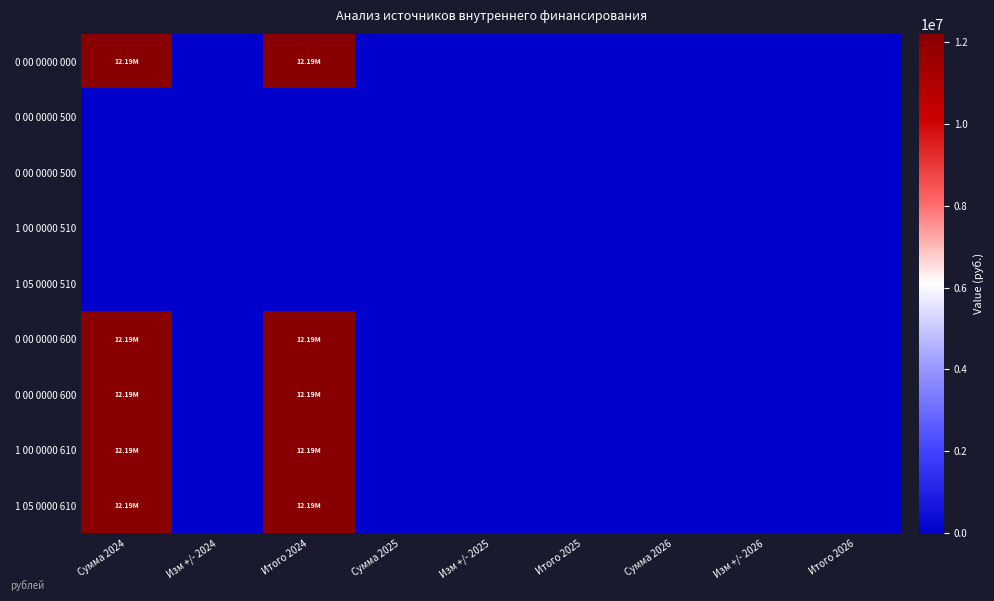

At which category does the chart reach its minimum across all series?

Изм +/- 2024